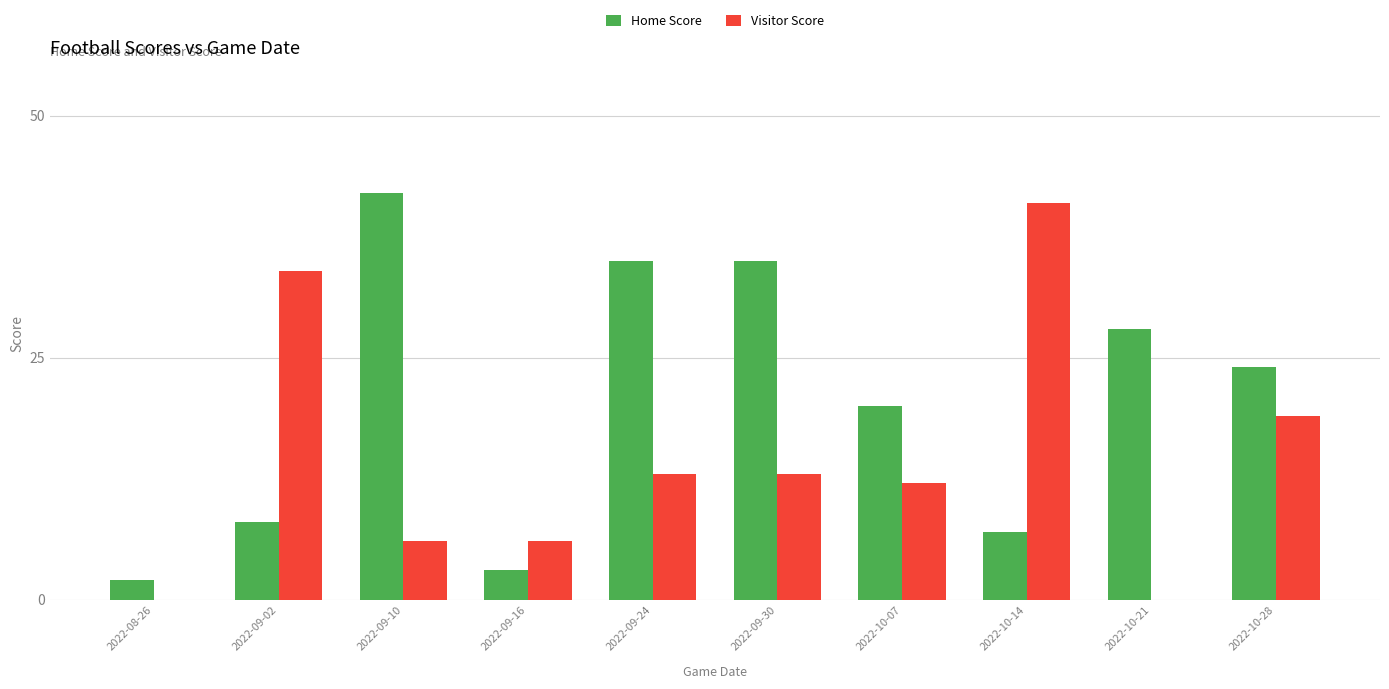

The Visitor Score series shows 13 at 2022-09-24. True or false?

True